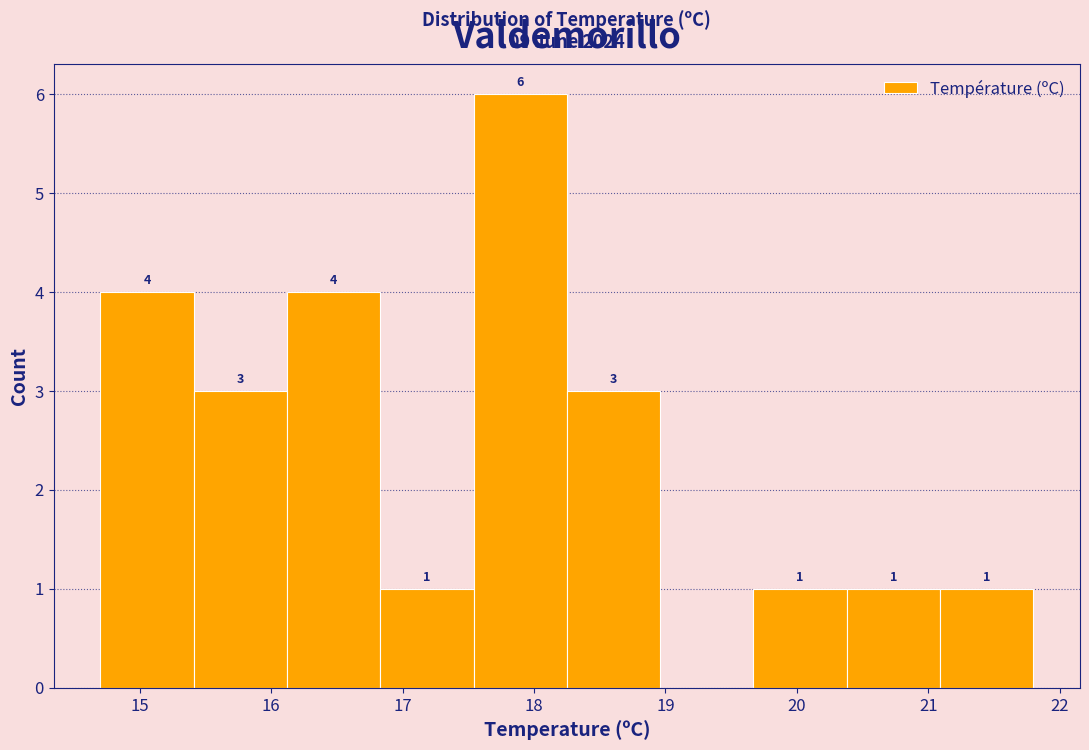

Which range on the x-axis has the tallest bar?

17.54 to 18.25